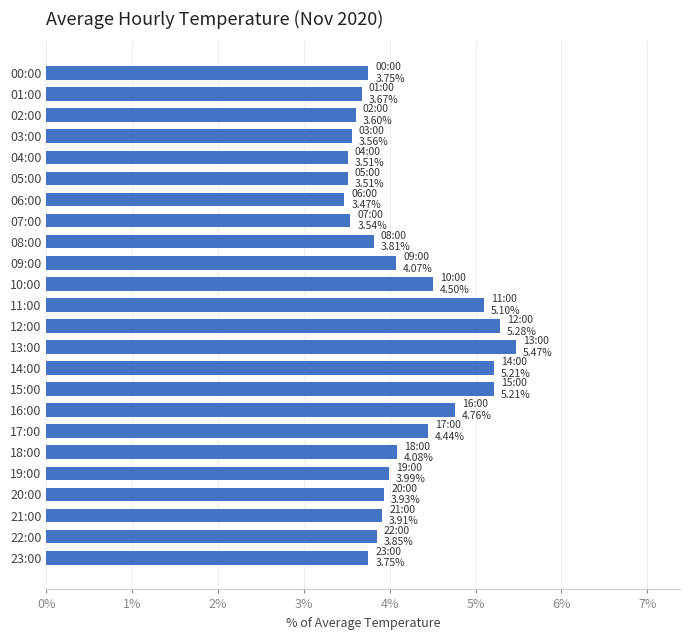

What is the value of the 20th bar from the top?

4.0